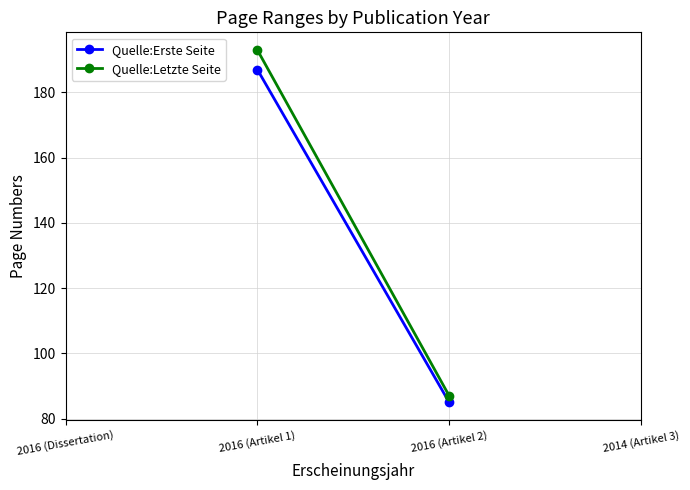

At 2016 (Artikel 2), list the series in order from smallest to largest.

Quelle:Erste Seite, Quelle:Letzte Seite